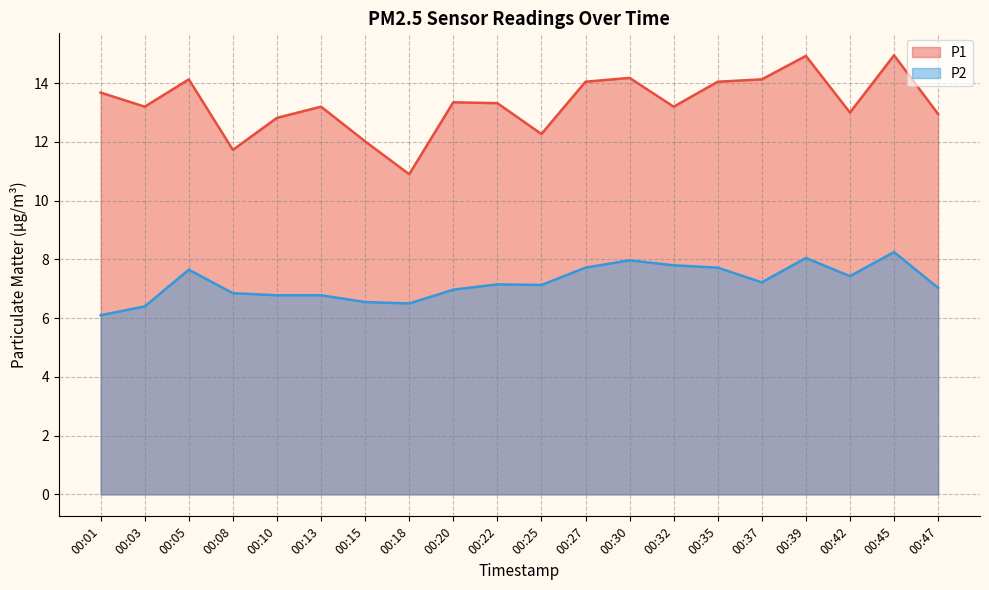

Rank the series by their maximum value, from highest to lowest.

P1, P2